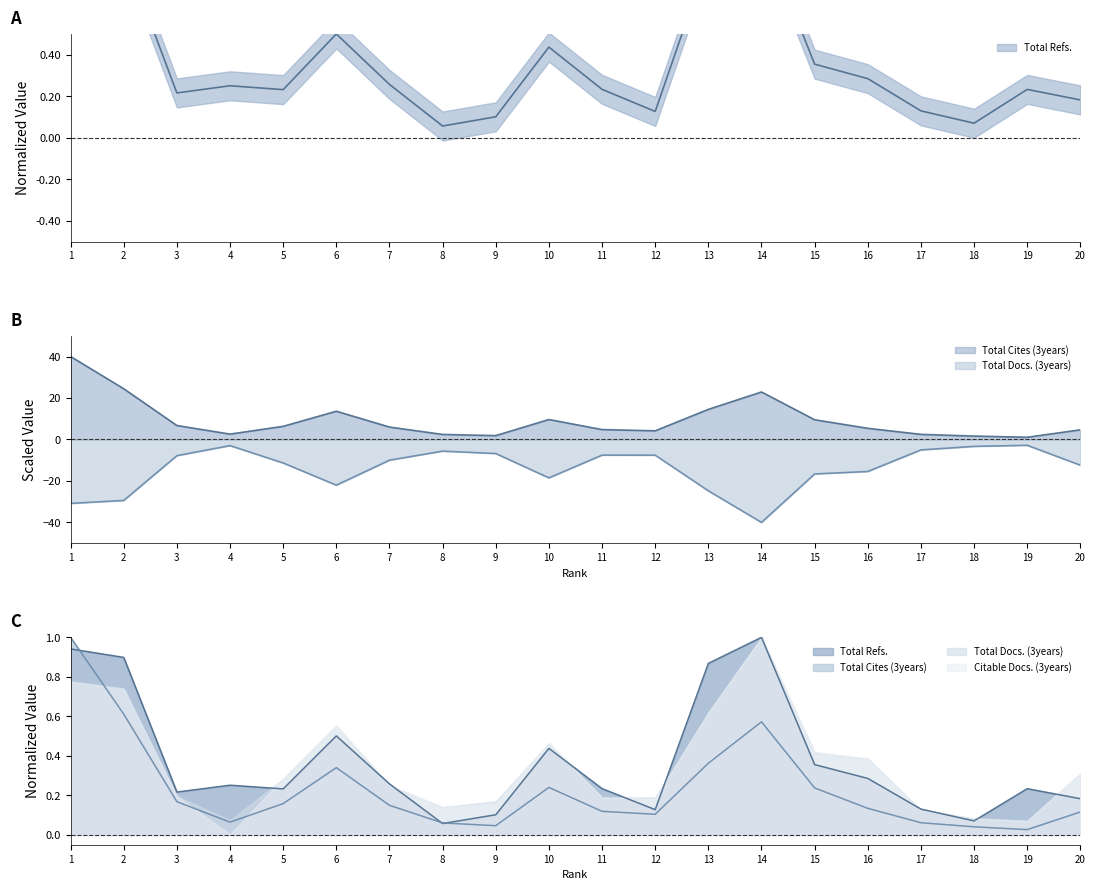

What is the total value across all series at 16?

-15.0